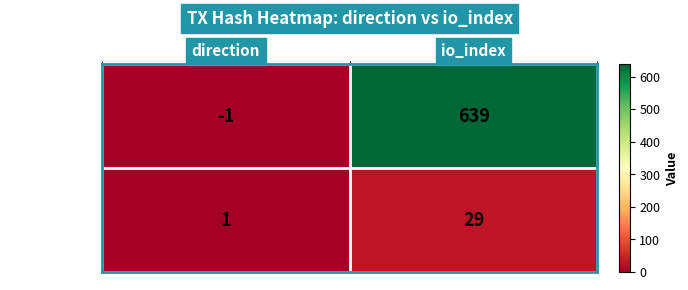

At which category does the chart reach its peak across all series?

io_index